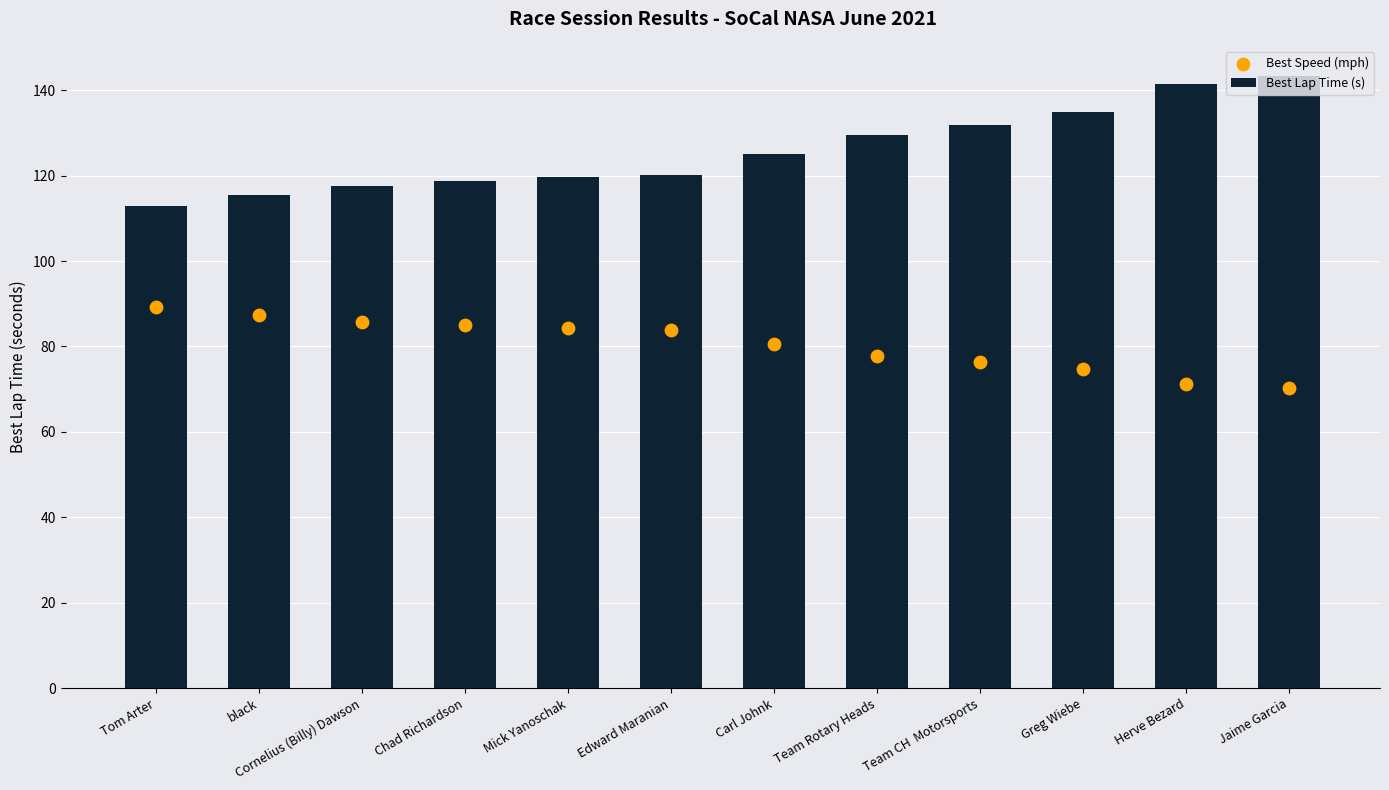

What is the total value across all series at Carl Johnk?

205.7